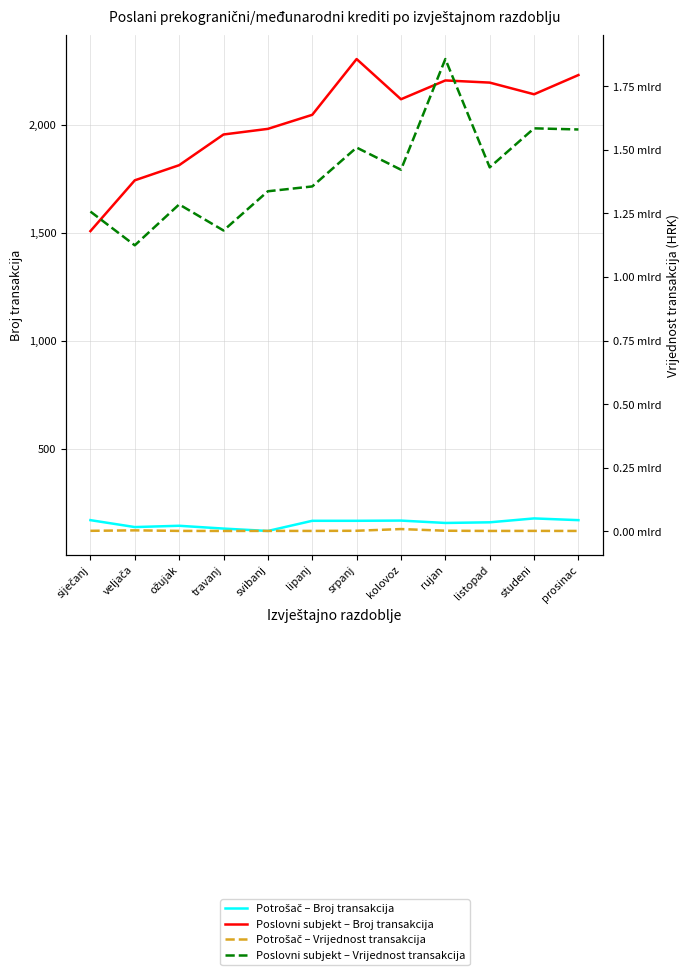

What are all the series names shown in the legend?

Potrošač – Broj transakcija, Poslovni subjekt – Broj transakcija, Potrošač – Vrijednost transakcija, Poslovni subjekt – Vrijednost transakcija